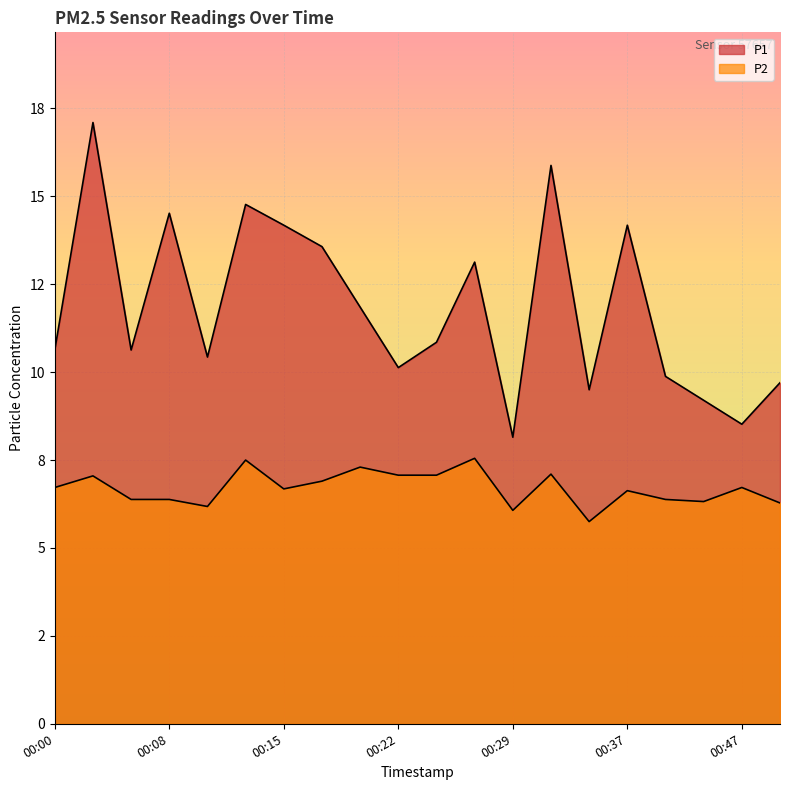

Which category has the highest value in the P1 series?

00:03